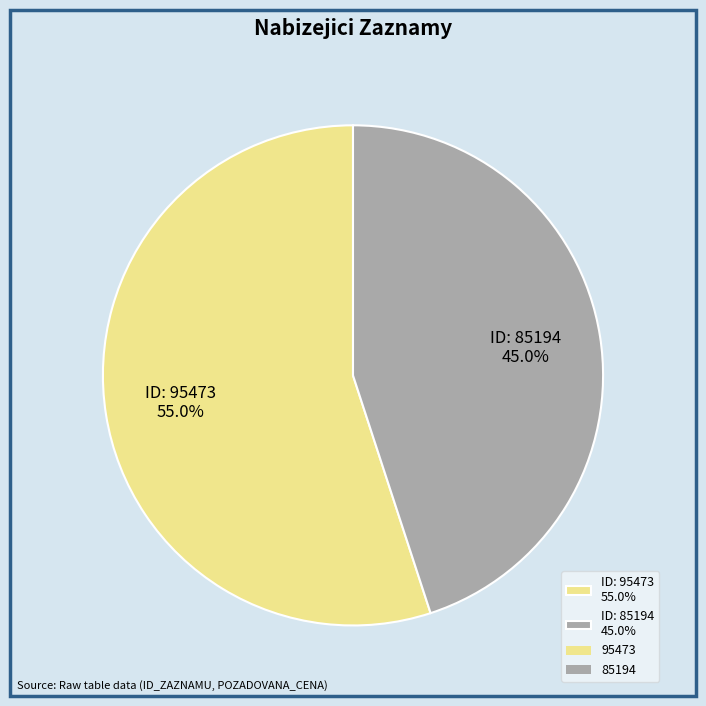

How many segments does this pie chart have?

2